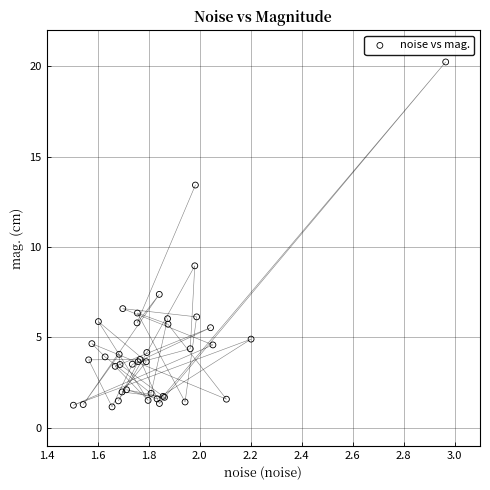

What Y value in the scatter plot is closest to 10?

9.0